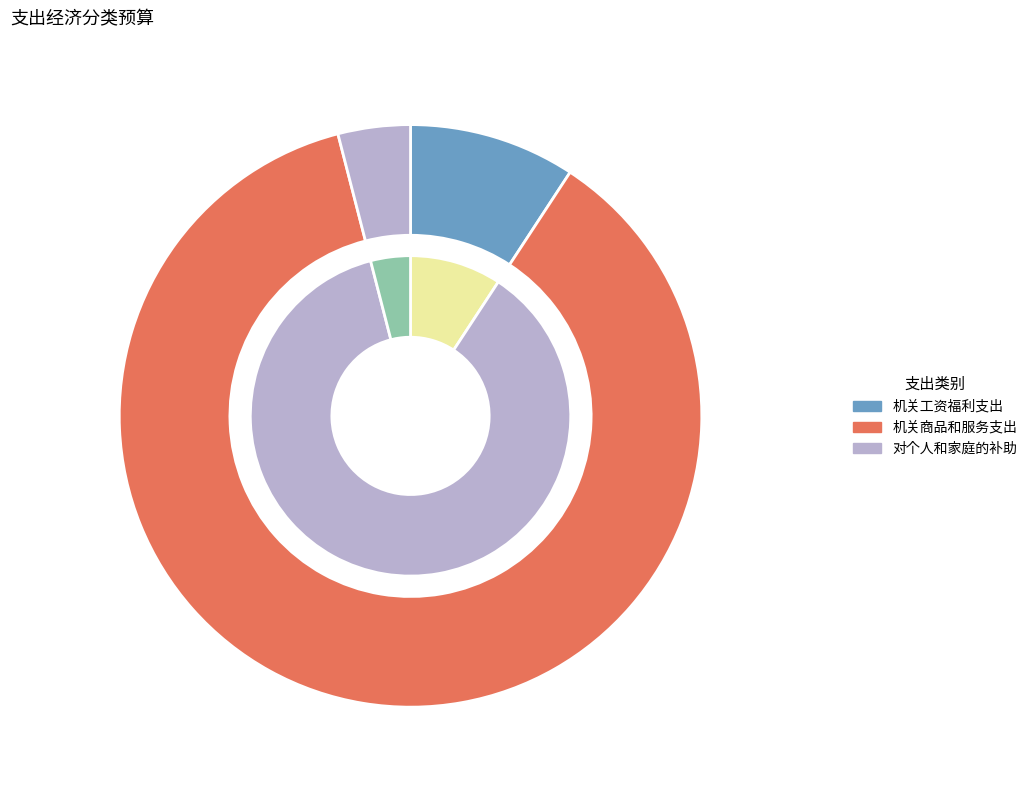

Which slice is the smallest?

对个人和家庭的补助